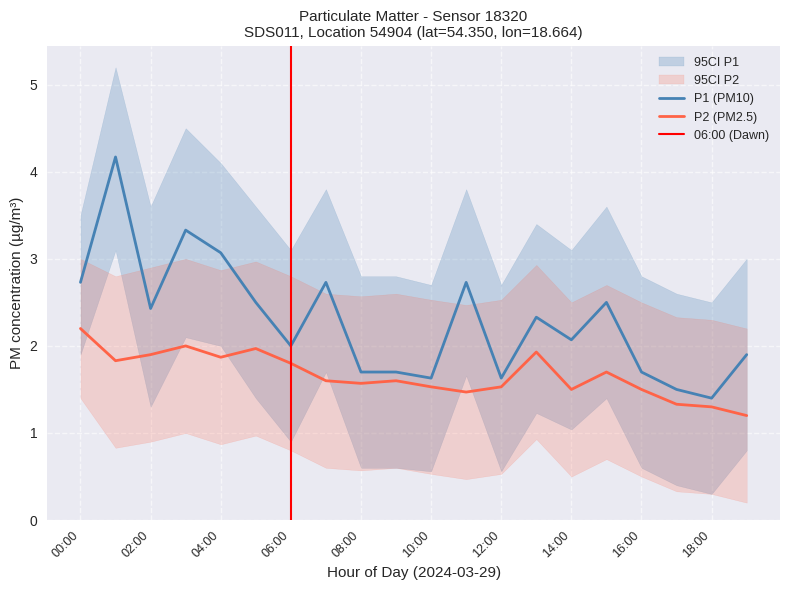

What is the label of the 3rd point from the left?

02:00